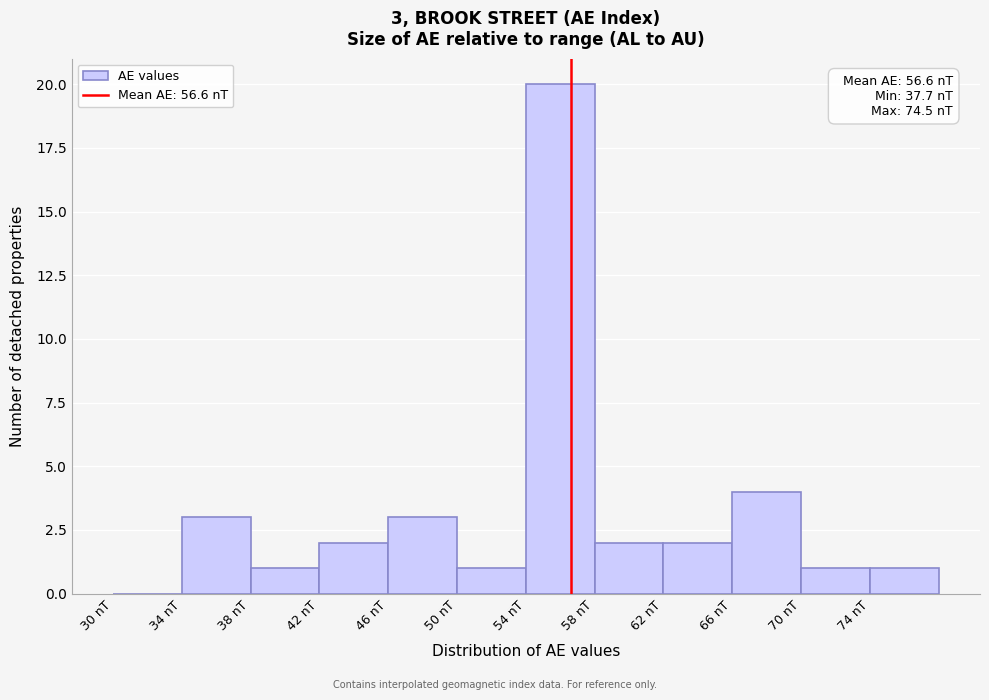

Over which range of the x-axis is the bar tallest?

54 to 58